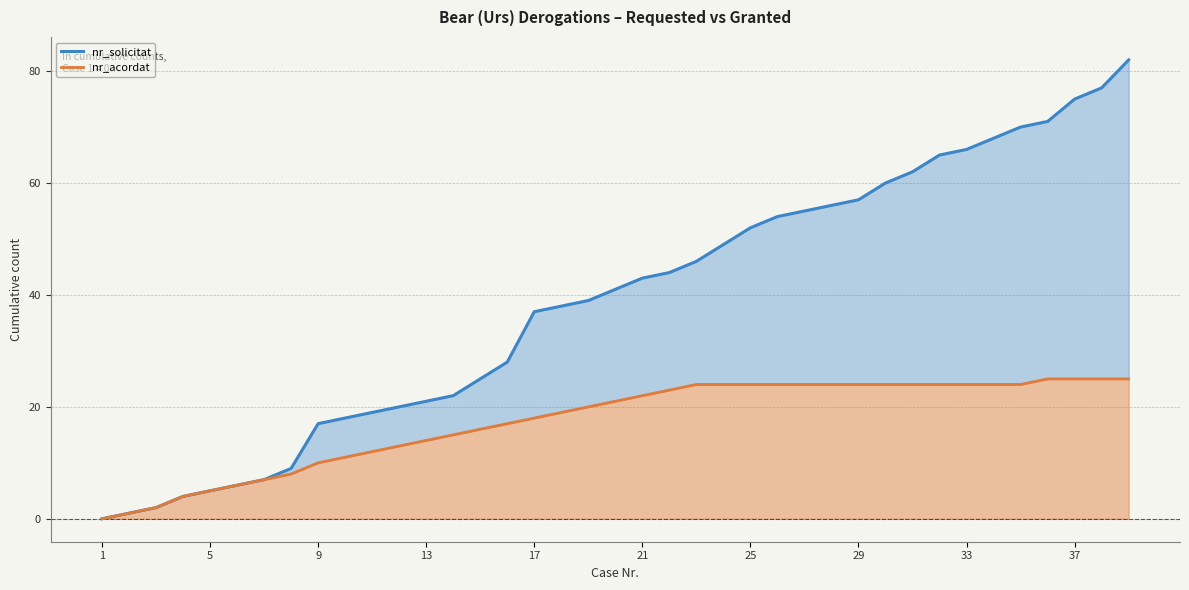

At 38, list the series in order from largest to smallest.

nr_solicitat, nr_acordat